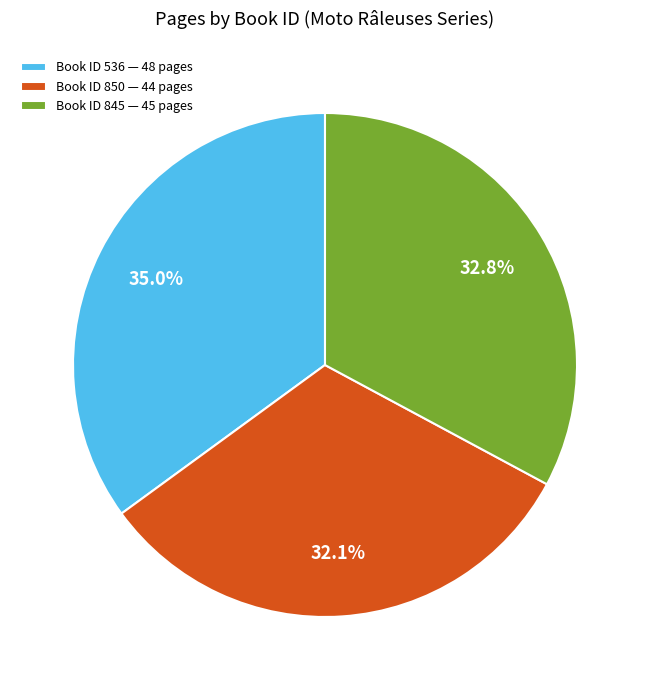

Approximately how many times larger is the value at Book ID 850 — 44 pages compared to Book ID 536 — 48 pages?

0.9